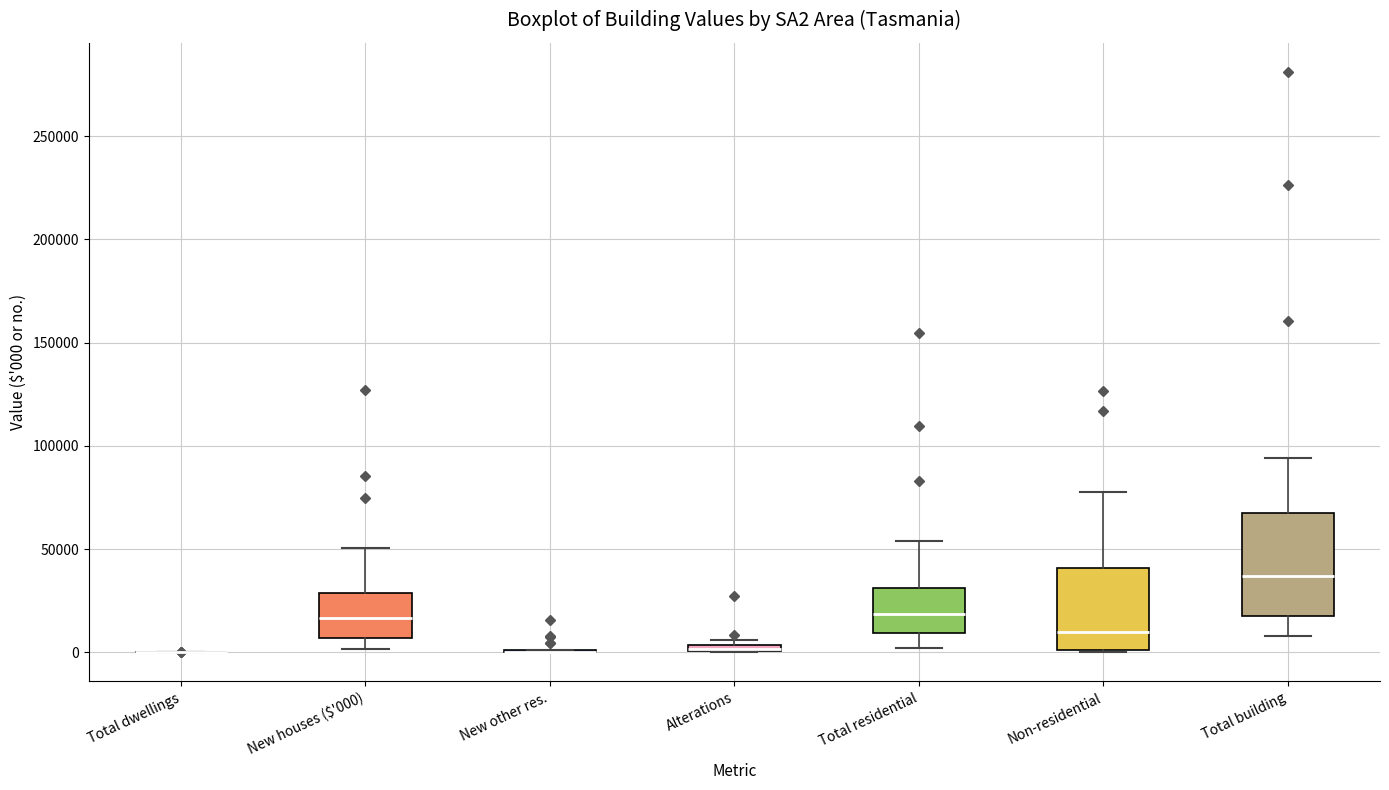

Where does the upper whisker of the box for Total building end on the y-axis? The values are not printed on the chart, so give them approximately, as read against the axis.

95000